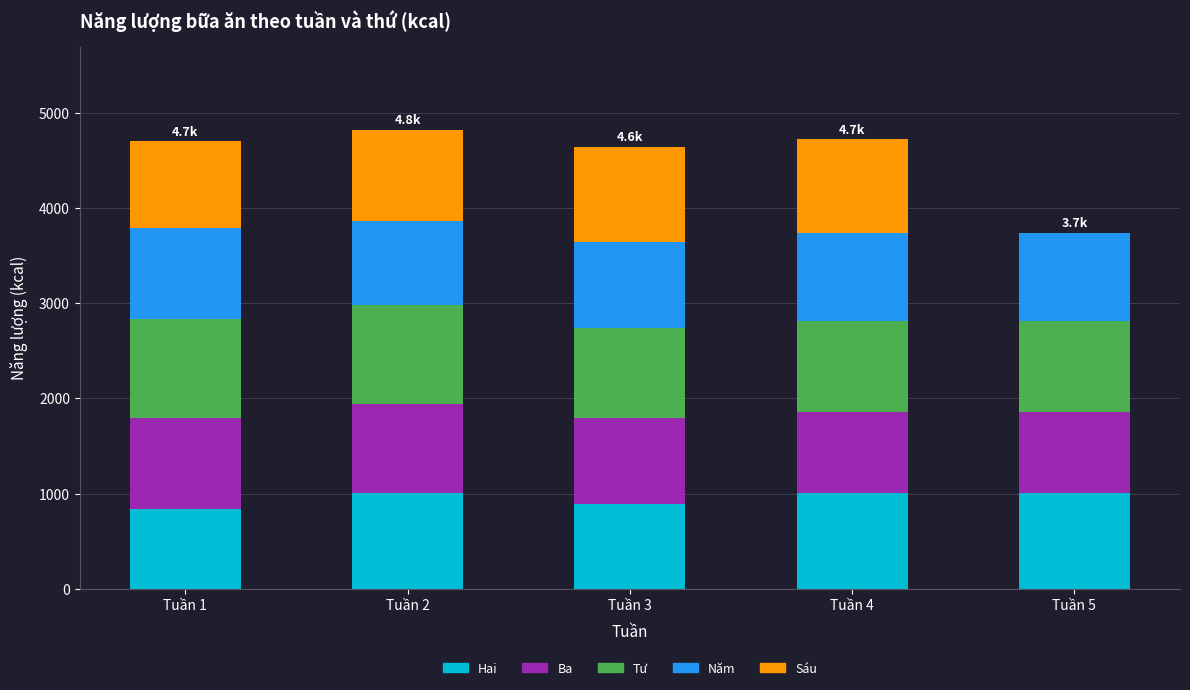

What is the maximum value for Hai?

1004.5